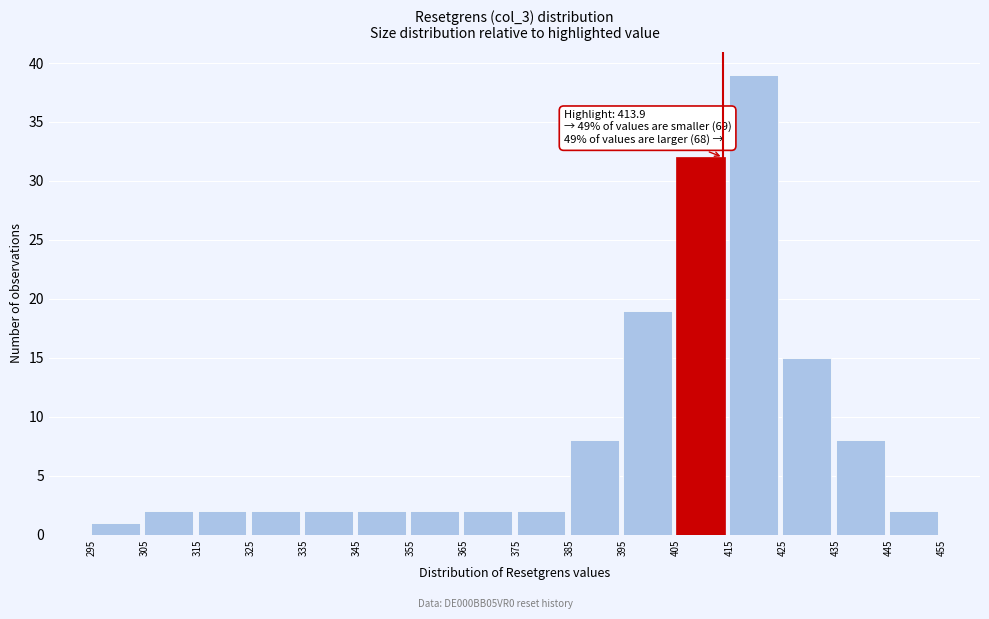

Over which range of the x-axis is the bar tallest?

415 to 425